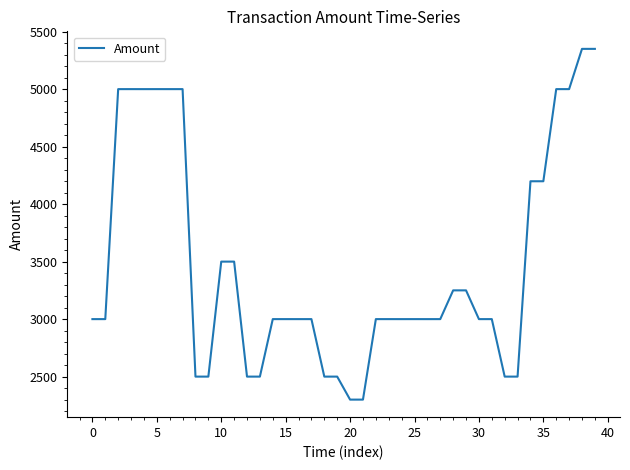

What is the minimum value shown in the chart?

2299.9